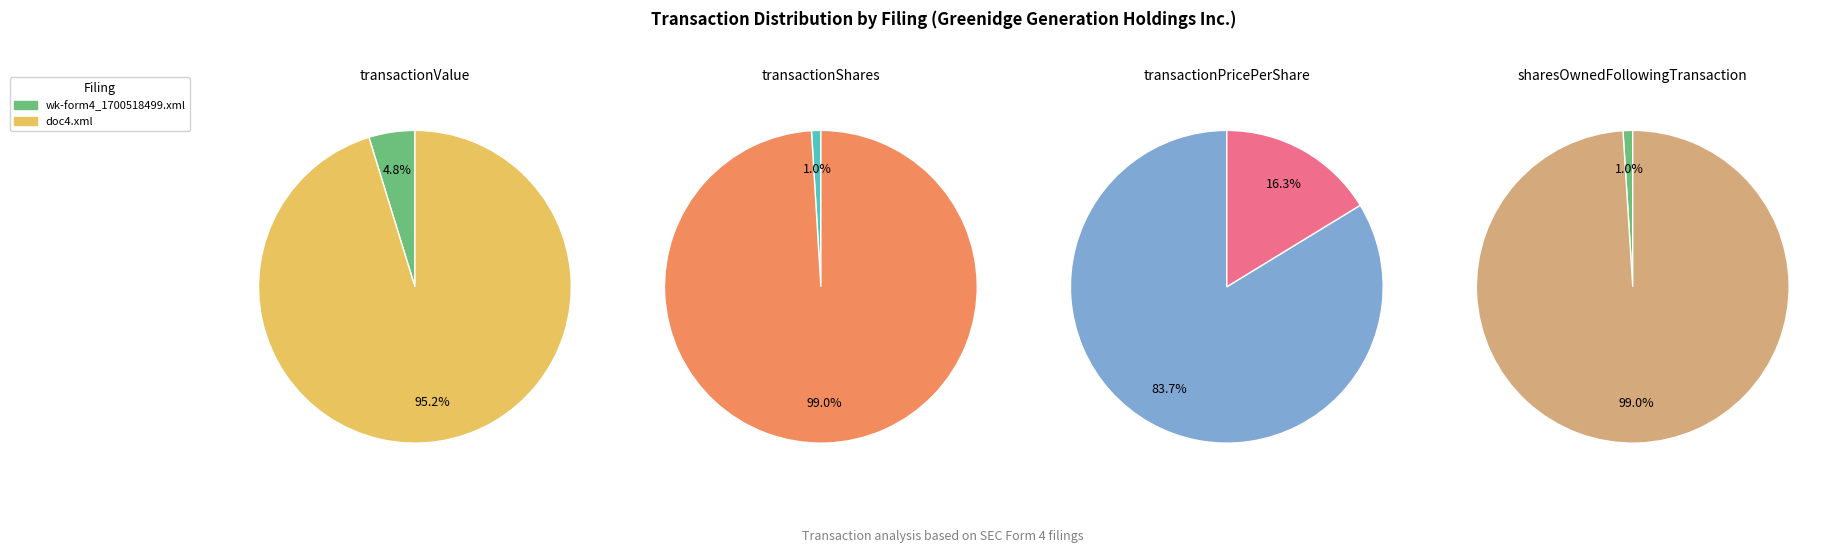

The doc4.xml slice represents 95% of the pie. True or false?

True